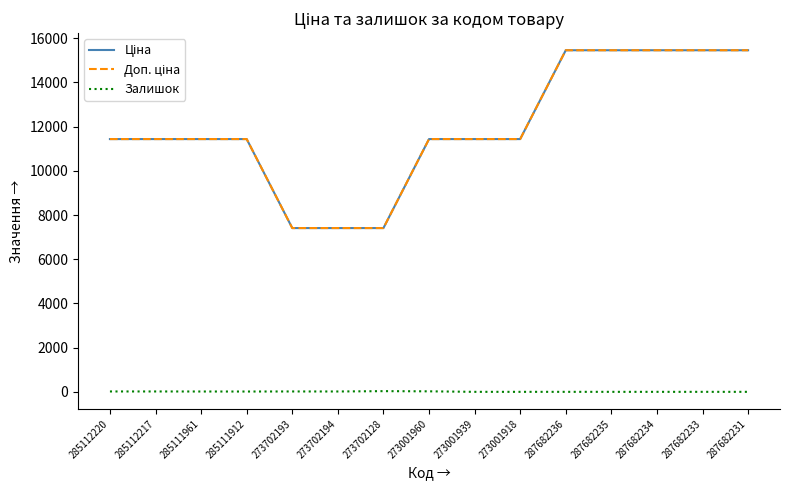

Does the chart have visible grid lines?

No